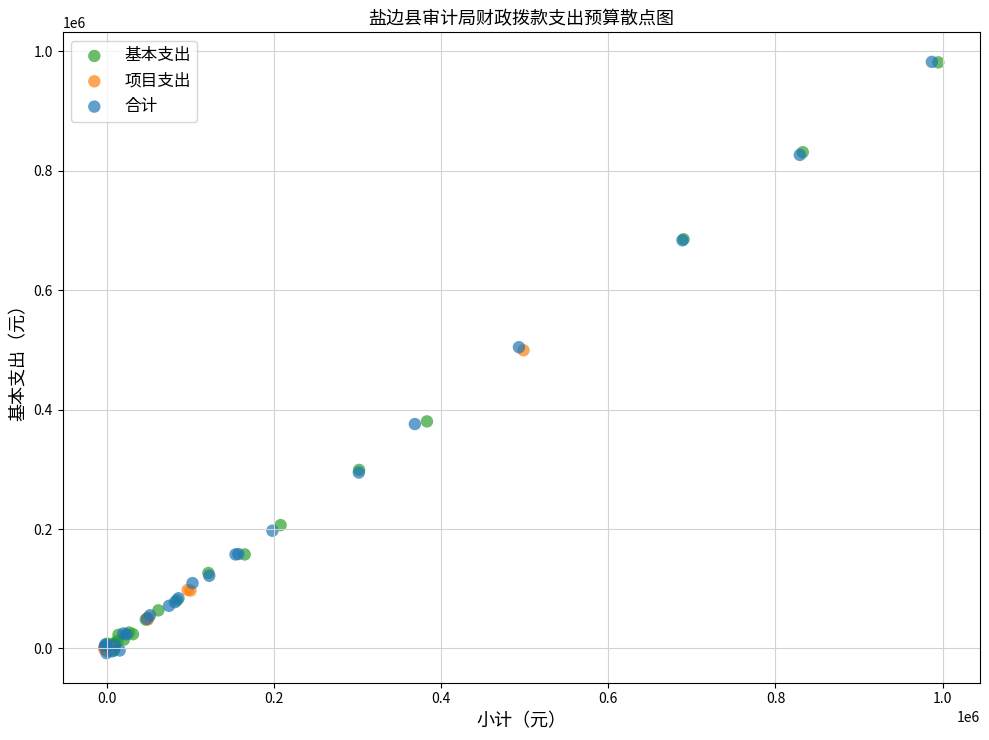

What are all the series names shown in the legend?

基本支出, 项目支出, 合计